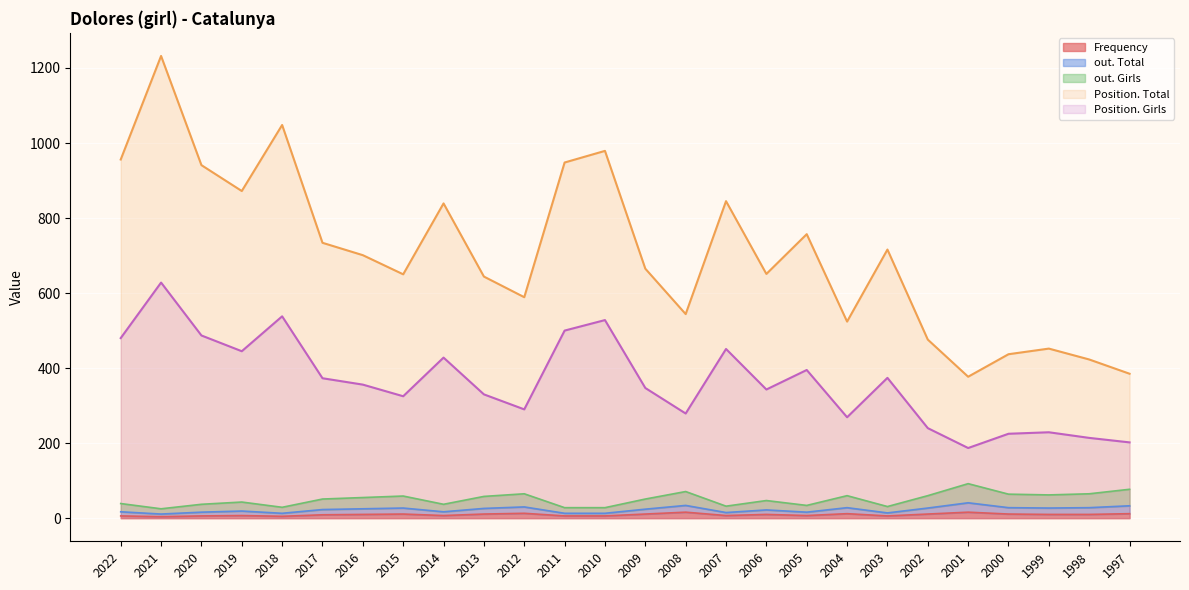

How many data points in Position. Girls are above 356?

12